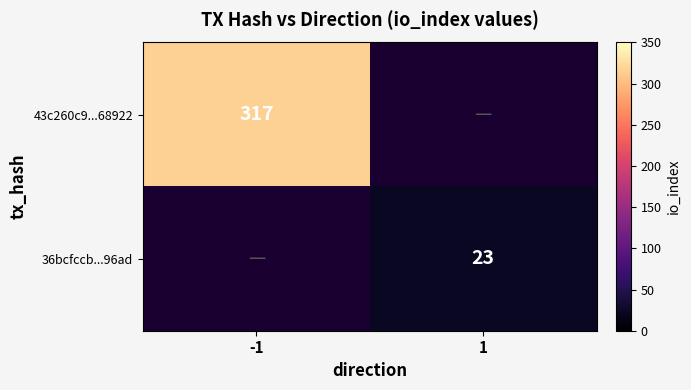

Is the value of 43c260c9...68922 at -1 greater than the value of 36bcfccb...96ad at 1?

Yes